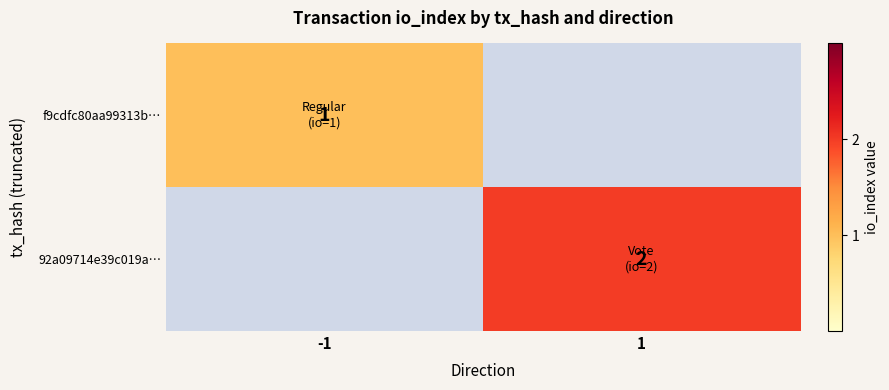

Is it true that f9cdfc80aa99313b… equals 0.6 at -1?

False